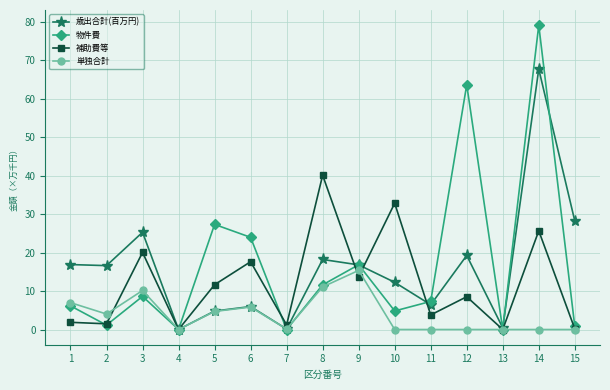

What is the difference between the maximum and minimum values in the 補助費等 series?

40.1